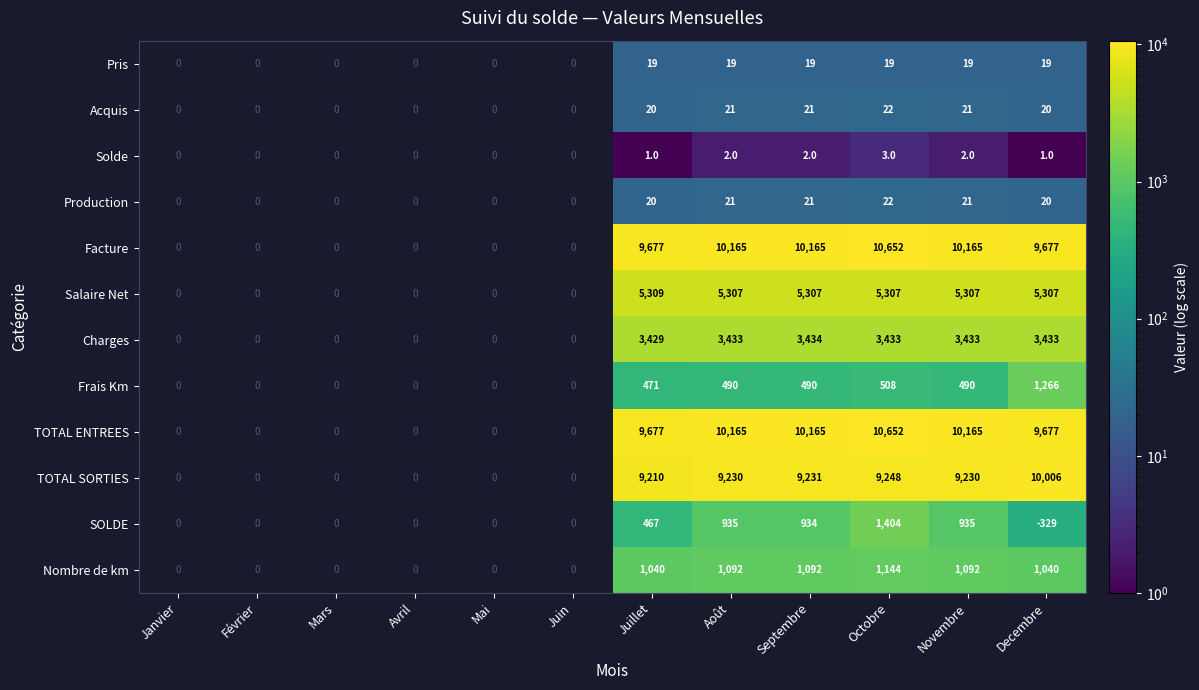

True or false: Production has a value of 12.9 at Octobre.

False